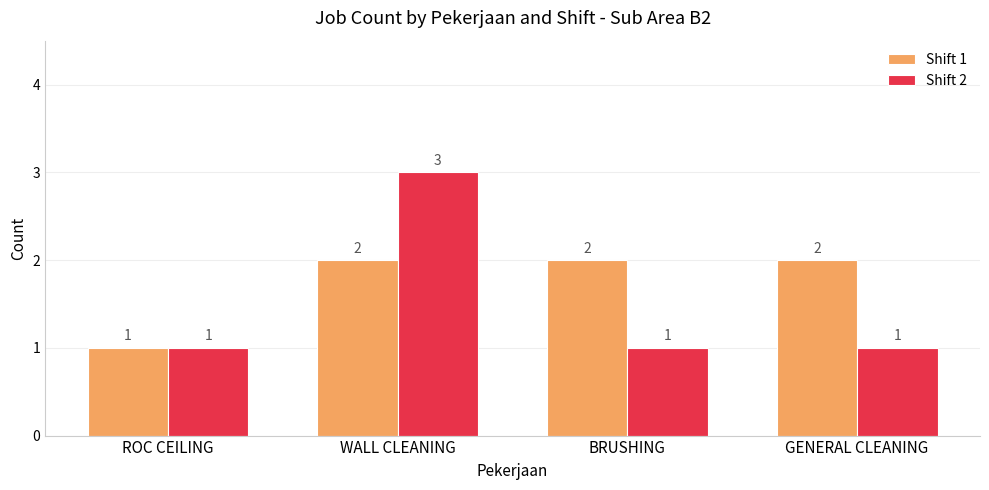

Is it true that Shift 1 equals 0 at ROC CEILING?

False